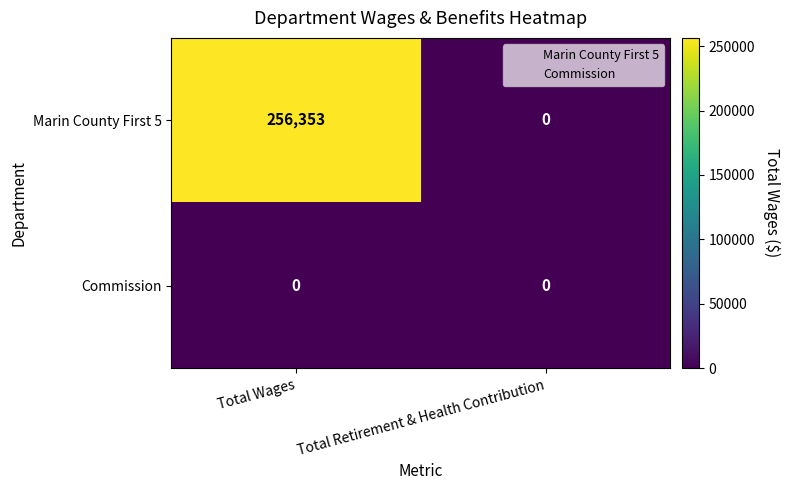

At how many categories does at least one series exceed 192085?

1